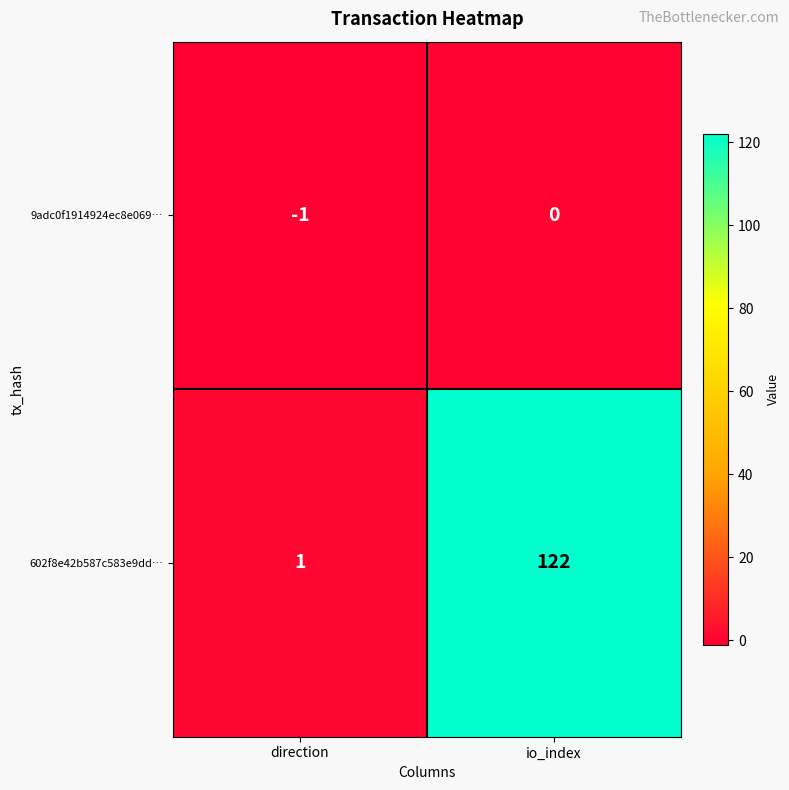

At which category is the sum across all series the highest?

io_index